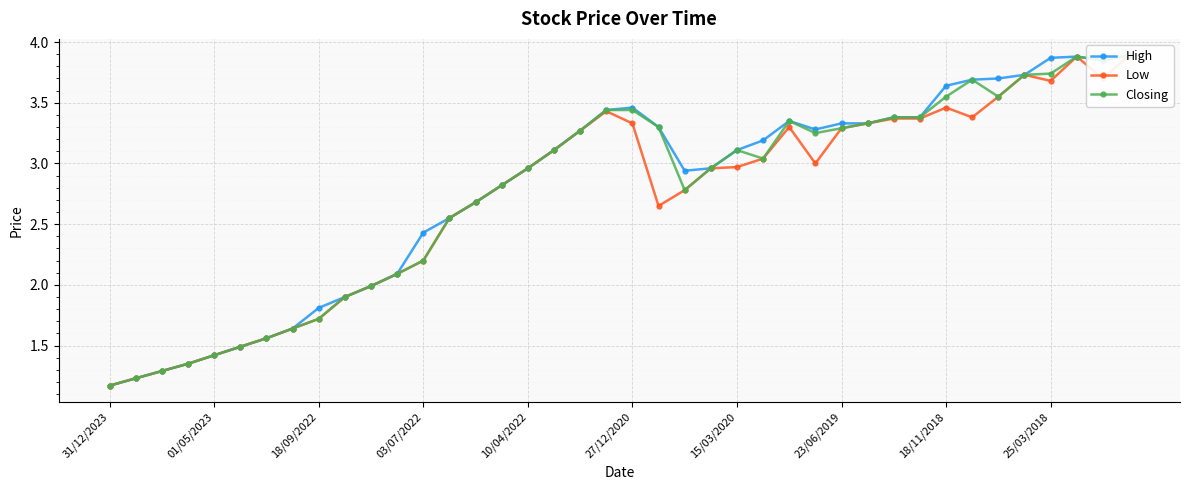

Reading right to left, transcribe all the data shown in this chart.

High: 3.9	3.9	3.9	3.9	3.7	3.7	3.7	3.6	3.4	3.4	3.3	3.3	3.3	3.4	3.2	3.1	3.0	2.9	3.3	3.5	3.4	3.3	3.1	3.0	2.8	2.7	2.5	2.4	2.1	2.0	1.9	1.8	1.6	1.6	1.5	1.4	1.4	1.3	1.2	1.2
Low: 3.9	3.7	3.9	3.7	3.7	3.5	3.4	3.5	3.4	3.4	3.3	3.3	3.0	3.3	3.0	3.0	3.0	2.8	2.6	3.3	3.4	3.3	3.1	3.0	2.8	2.7	2.5	2.2	2.1	2.0	1.9	1.7	1.6	1.6	1.5	1.4	1.4	1.3	1.2	1.2
Closing: 3.9	3.9	3.9	3.7	3.7	3.5	3.7	3.5	3.4	3.4	3.3	3.3	3.2	3.4	3.0	3.1	3.0	2.8	3.3	3.4	3.4	3.3	3.1	3.0	2.8	2.7	2.5	2.2	2.1	2.0	1.9	1.7	1.6	1.6	1.5	1.4	1.4	1.3	1.2	1.2